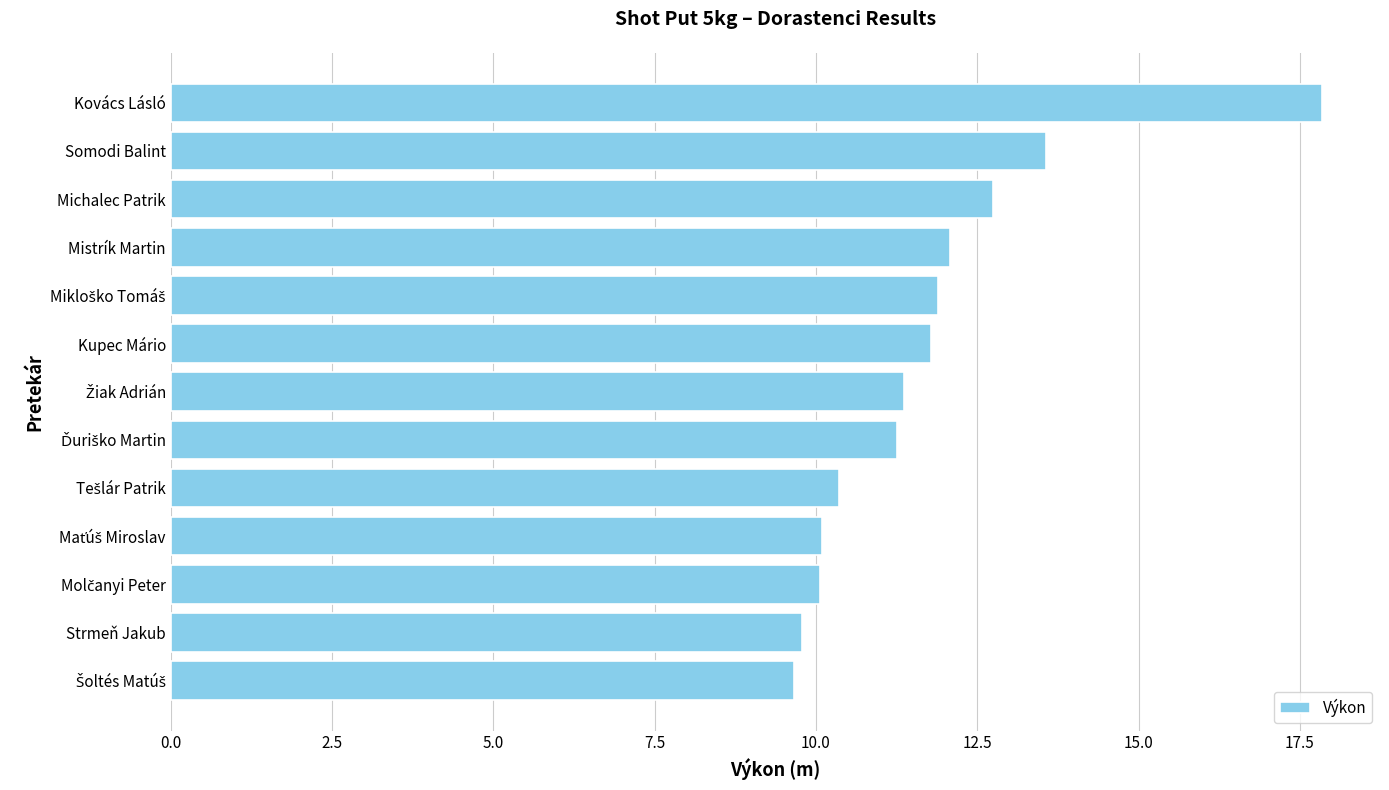

Which category has the highest value across all series?

Kovács Lásló